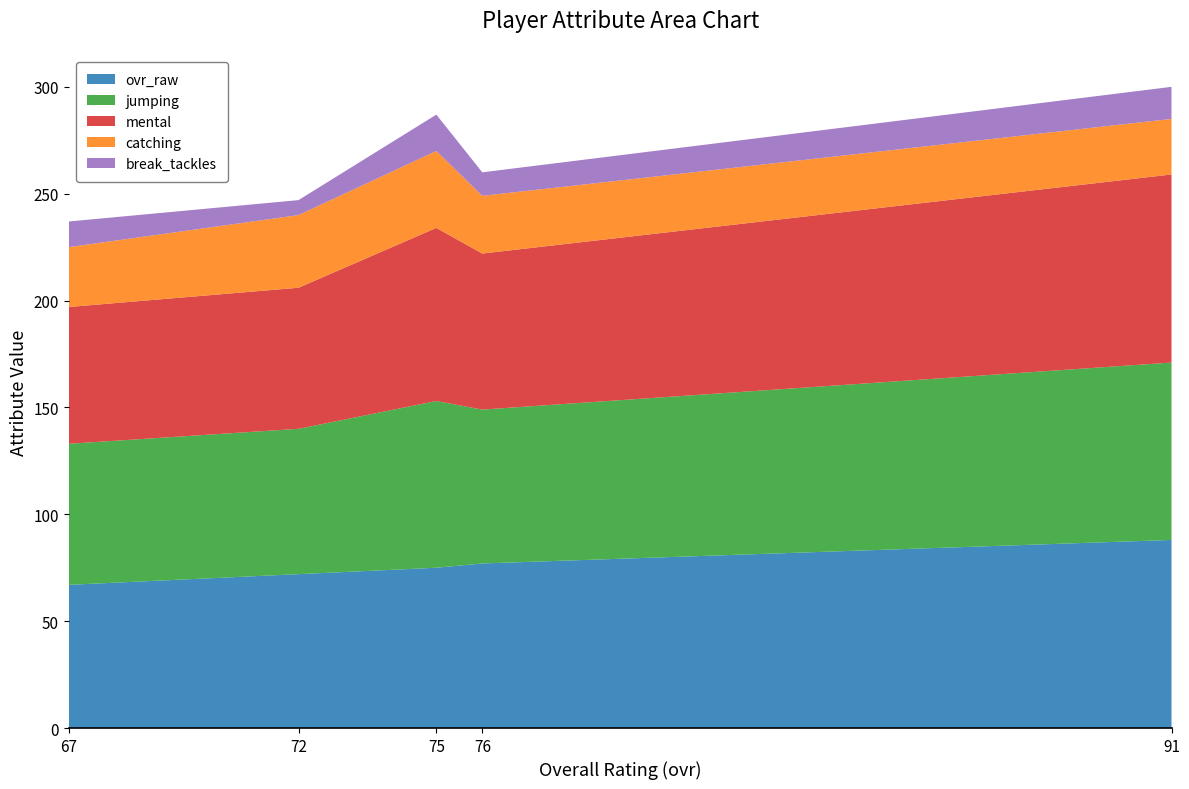

Reading left to right, extract all data points from this chart.

ovr_raw: 67=67	72=72	75=75	76=77	91=88
jumping: 67=66	72=68	75=78	76=72	91=83
mental: 67=64	72=66	75=81	76=73	91=88
catching: 67=28	72=34	75=36	76=27	91=26
break_tackles: 67=12	72=7	75=17	76=11	91=15